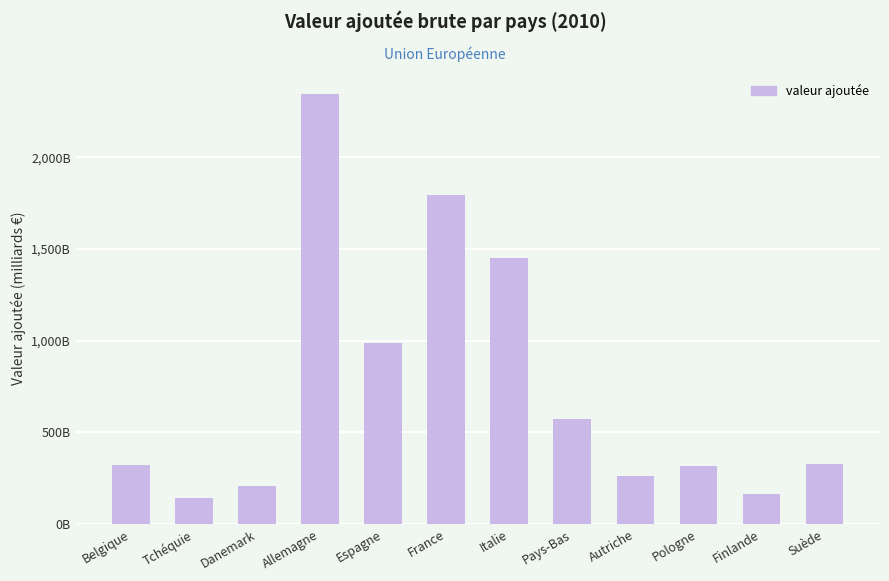

Are the bars horizontal?

No